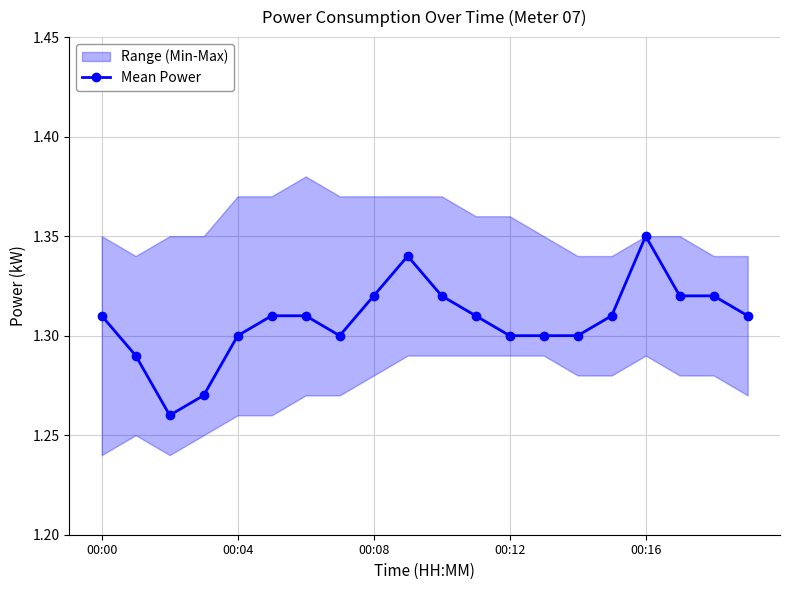

At which label does Mean Power reach its peak?

00:16